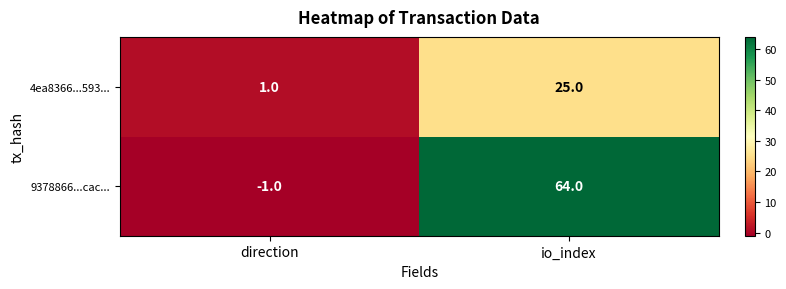

At which category does the chart reach its peak across all series?

io_index